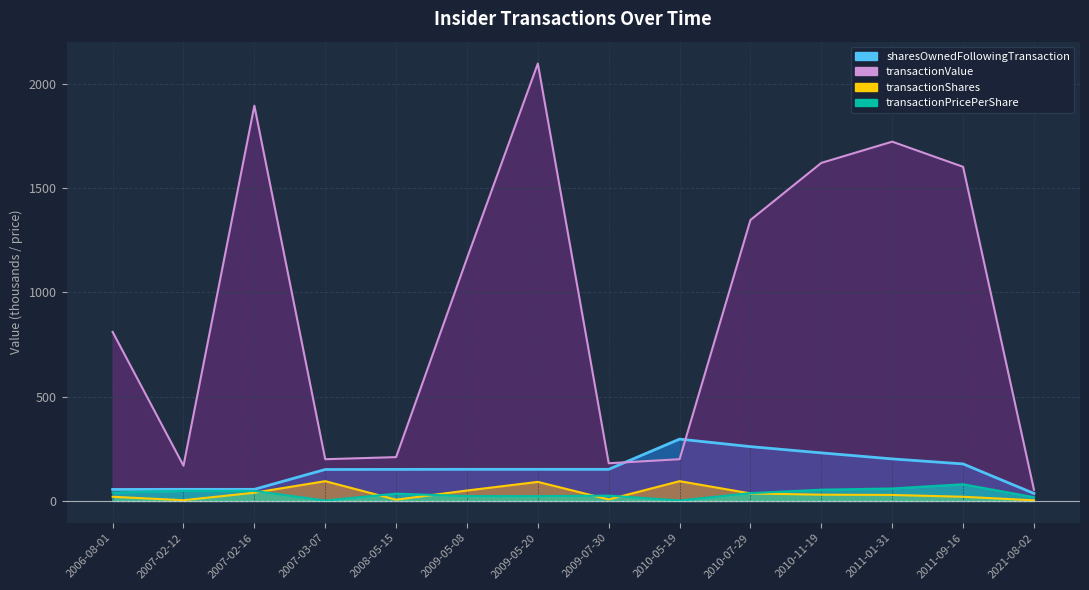

What is the highest value of the transactionShares series?

94.8